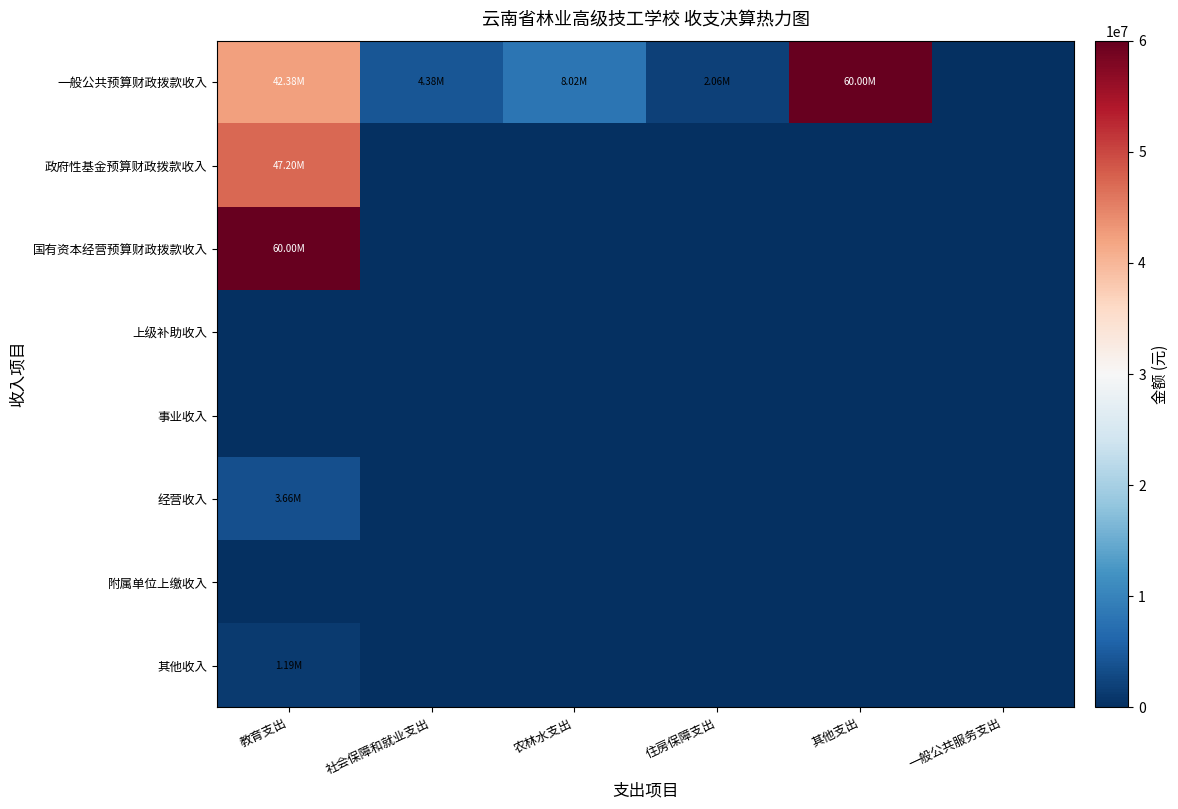

Reading left to right, what are all the values shown in this chart?

一般公共预算财政拨款收入: 教育支出=42378890.4	社会保障和就业支出=4375644.8	农林水支出=8019250.3	住房保障支出=2064962.0	其他支出=60000000.0	一般公共服务支出=0.0
政府性基金预算财政拨款收入: 教育支出=47202742.0	社会保障和就业支出=0.0	农林水支出=0.0	住房保障支出=0.0	其他支出=0.0	一般公共服务支出=0.0
国有资本经营预算财政拨款收入: 教育支出=60000000.0	社会保障和就业支出=0.0	农林水支出=0.0	住房保障支出=0.0	其他支出=0.0	一般公共服务支出=0.0
上级补助收入: 教育支出=0.0	社会保障和就业支出=0.0	农林水支出=0.0	住房保障支出=0.0	其他支出=0.0	一般公共服务支出=0.0
事业收入: 教育支出=0.0	社会保障和就业支出=0.0	农林水支出=0.0	住房保障支出=0.0	其他支出=0.0	一般公共服务支出=0.0
经营收入: 教育支出=3659086.1	社会保障和就业支出=0.0	农林水支出=0.0	住房保障支出=0.0	其他支出=0.0	一般公共服务支出=0.0
附属单位上缴收入: 教育支出=0.0	社会保障和就业支出=0.0	农林水支出=0.0	住房保障支出=0.0	其他支出=0.0	一般公共服务支出=0.0
其他收入: 教育支出=1193225.9	社会保障和就业支出=0.0	农林水支出=0.0	住房保障支出=0.0	其他支出=0.0	一般公共服务支出=0.0